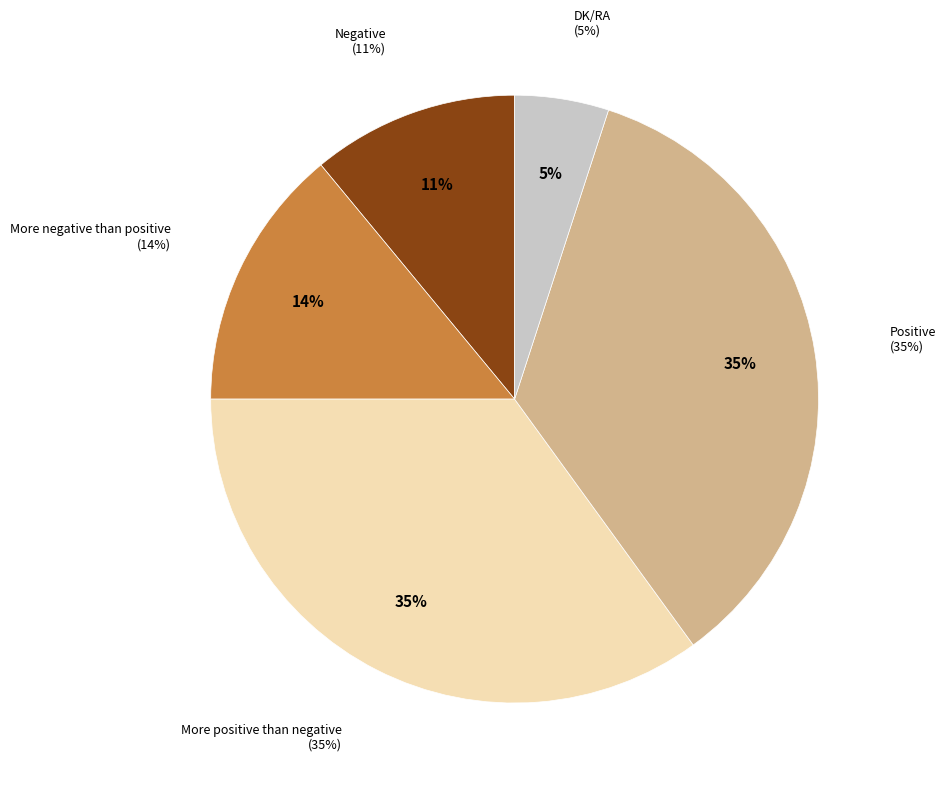

To the nearest percent, what is the average slice percentage?

20%